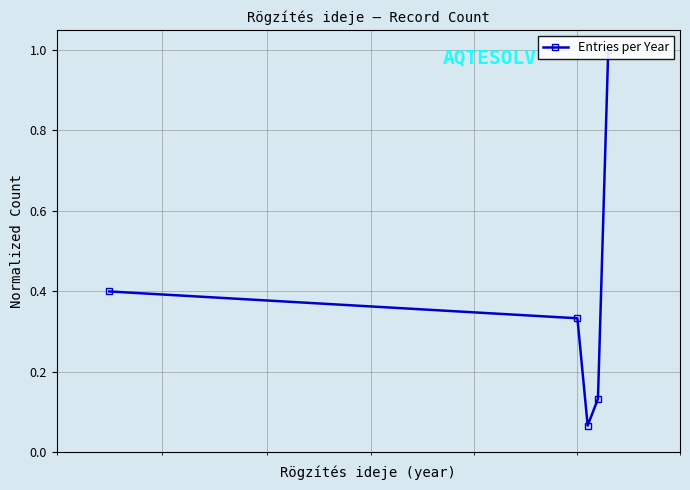

Reading left to right, list all the values displayed in this chart.

0.4	0.3	0.1	0.1	1.0